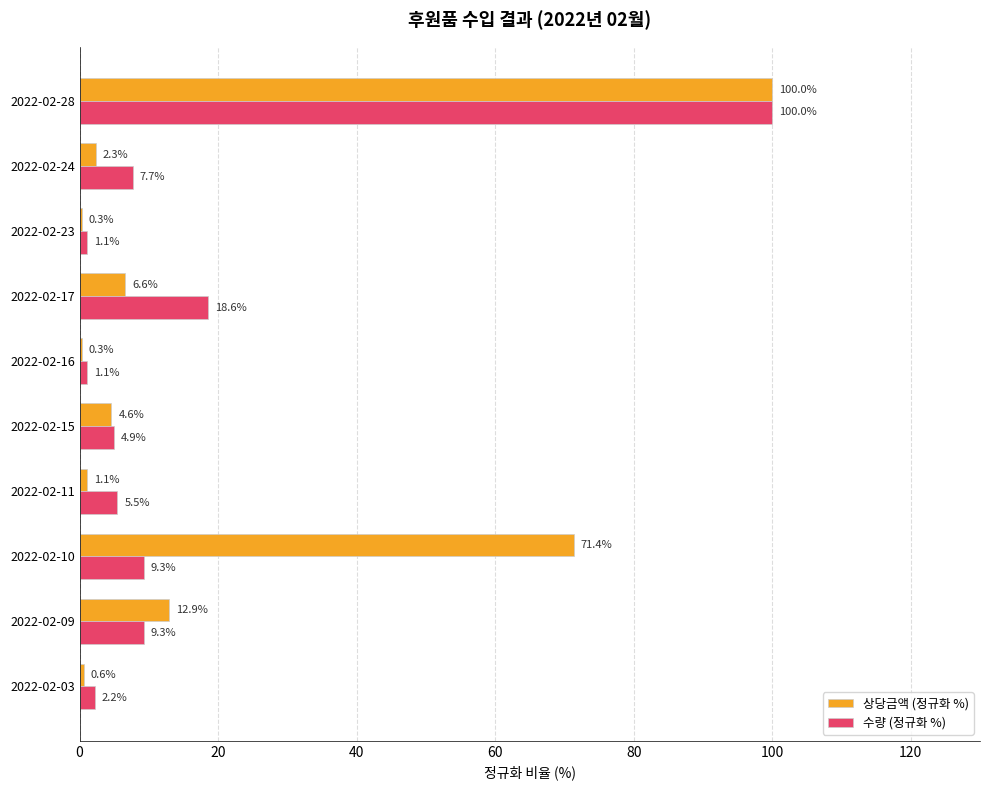

Is it true that 수량 (정규화 %) equals 100.0 at 2022-02-28?

True